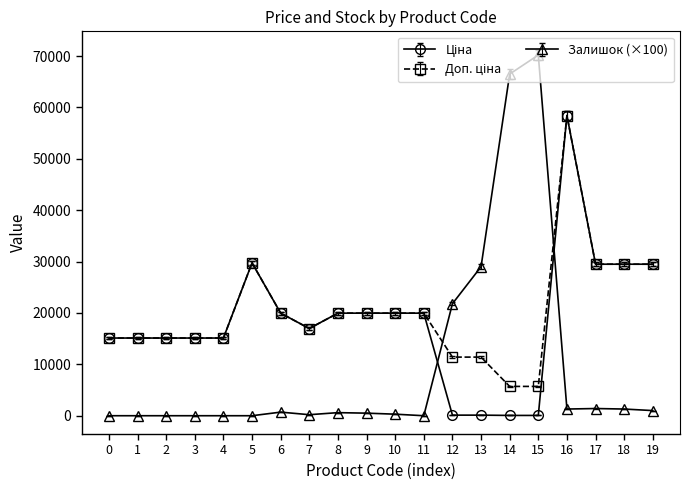

What is the maximum value shown in the chart?

70200.0